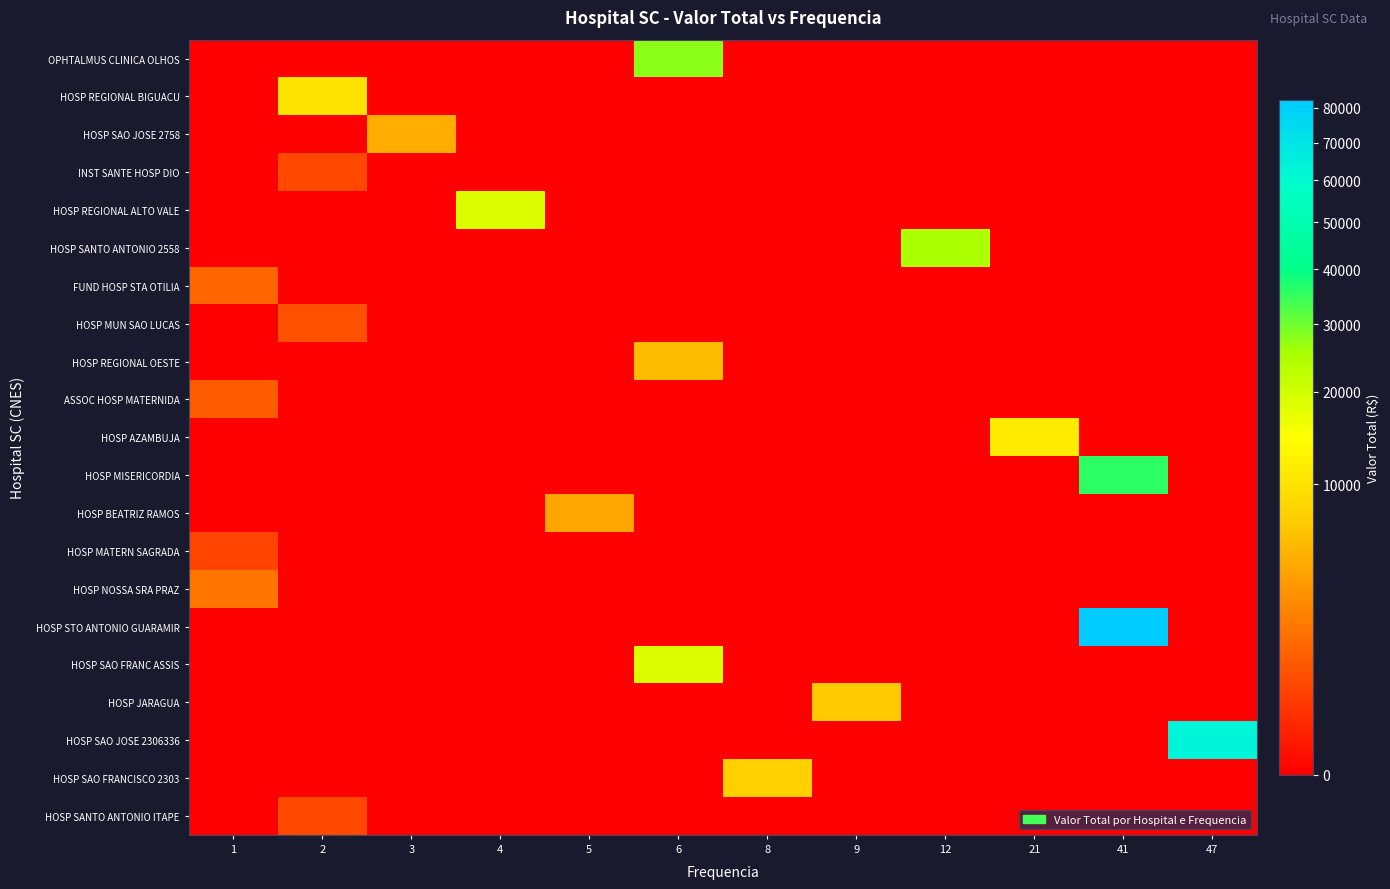

Which has a higher value, 3 or 12?

3